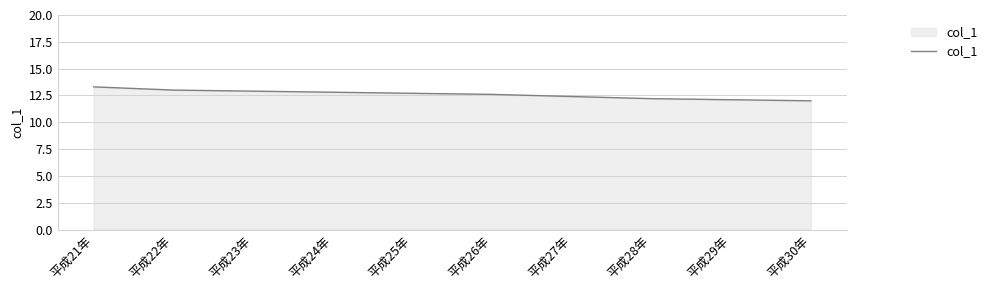

True or false: the data shows 17.2 at 平成25年.

False